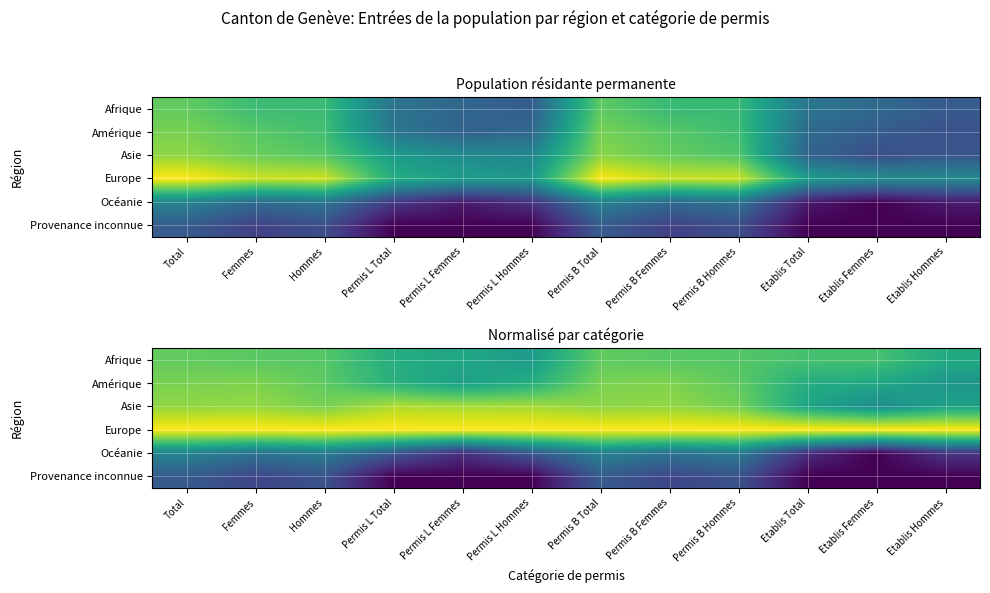

What is the spread (max minus min) of values at Permis B Total?

0.7